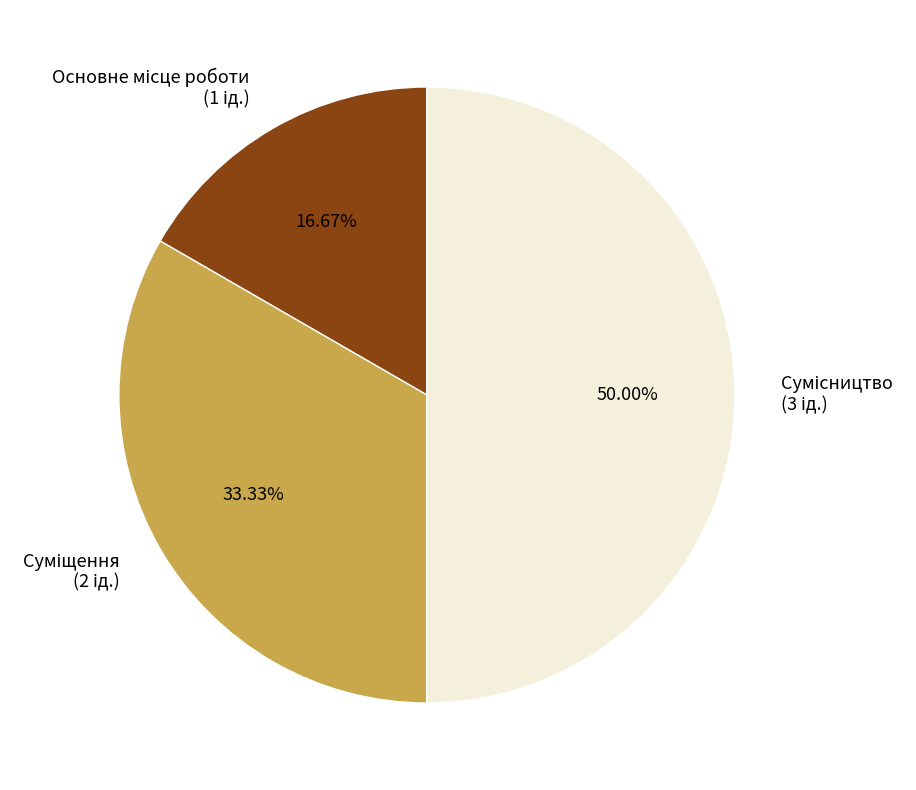

To the nearest percent, what is the average slice percentage?

33%